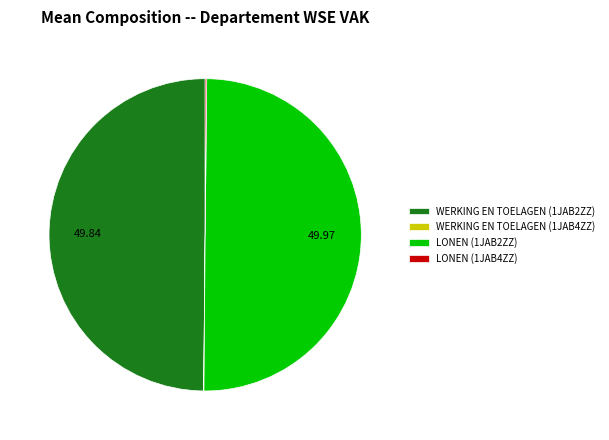

Is the sum of LONEN (1JAB2ZZ) and LONEN (1JAB4ZZ) greater than half?

Yes